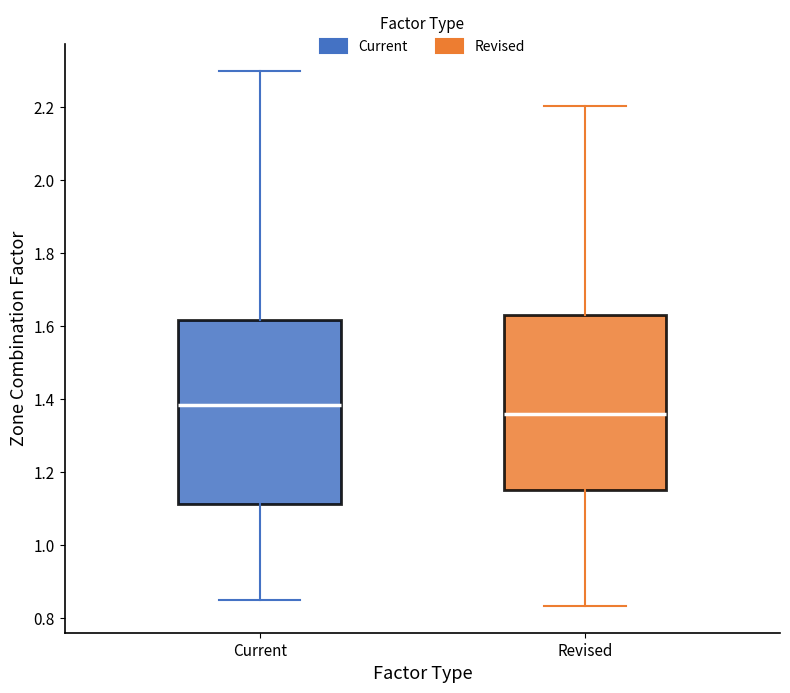

Reading left to right, transcribe this box plot: for each box, give where its median line is, the range the box spans, and where its two whiskers end, as read against the y-axis. The values are not printed on the chart, so give them approximately, as read against the axis.

Current: median 1.38, box 1.12 to 1.62, whiskers 0.86 to 2.30
Revised: median 1.36, box 1.14 to 1.62, whiskers 0.84 to 2.20